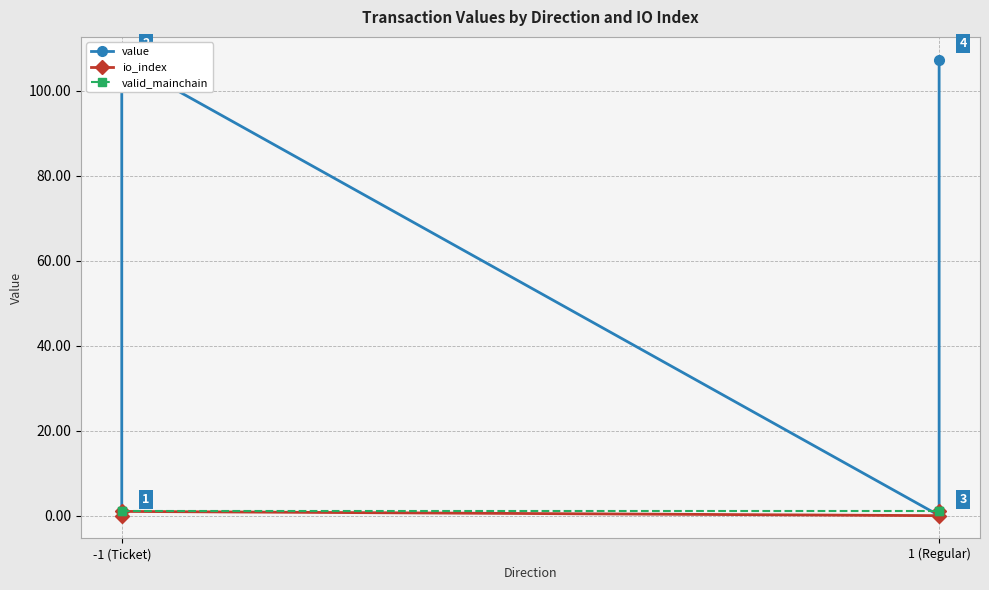

True or false: valid_mainchain has more than 2 points higher than both neighbors.

False